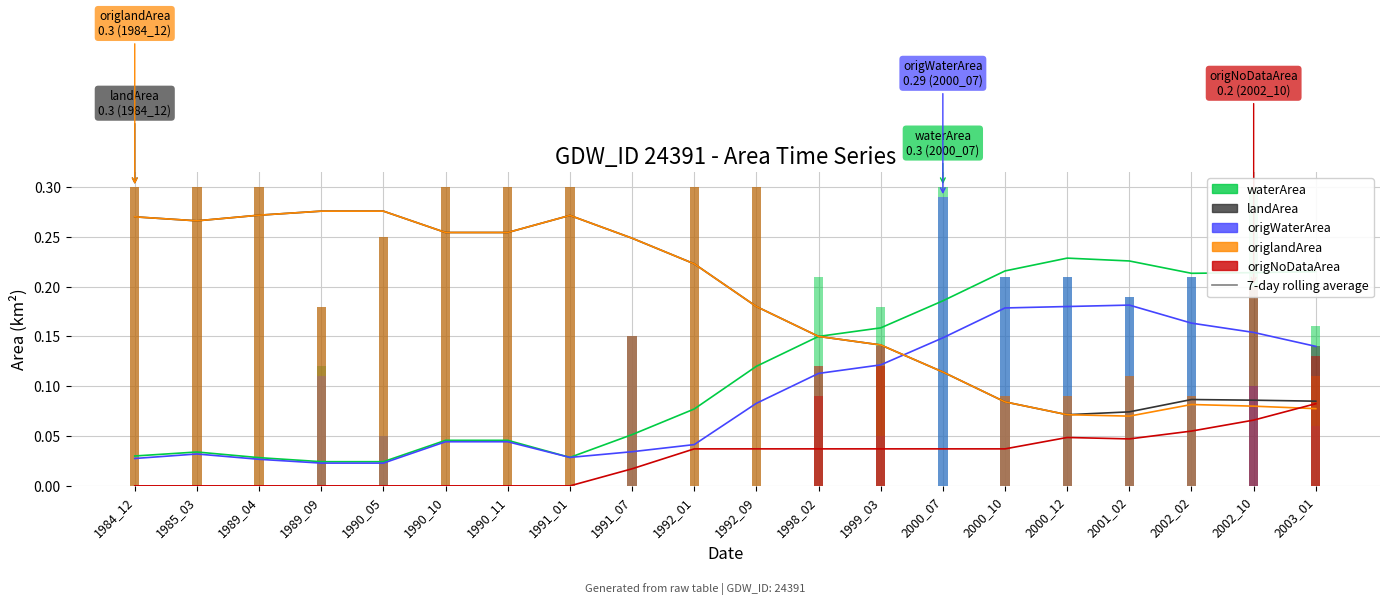

Rank the series at 1989_04 from highest to lowest value.

landArea, origlandArea, waterArea, origWaterArea, origNoDataArea